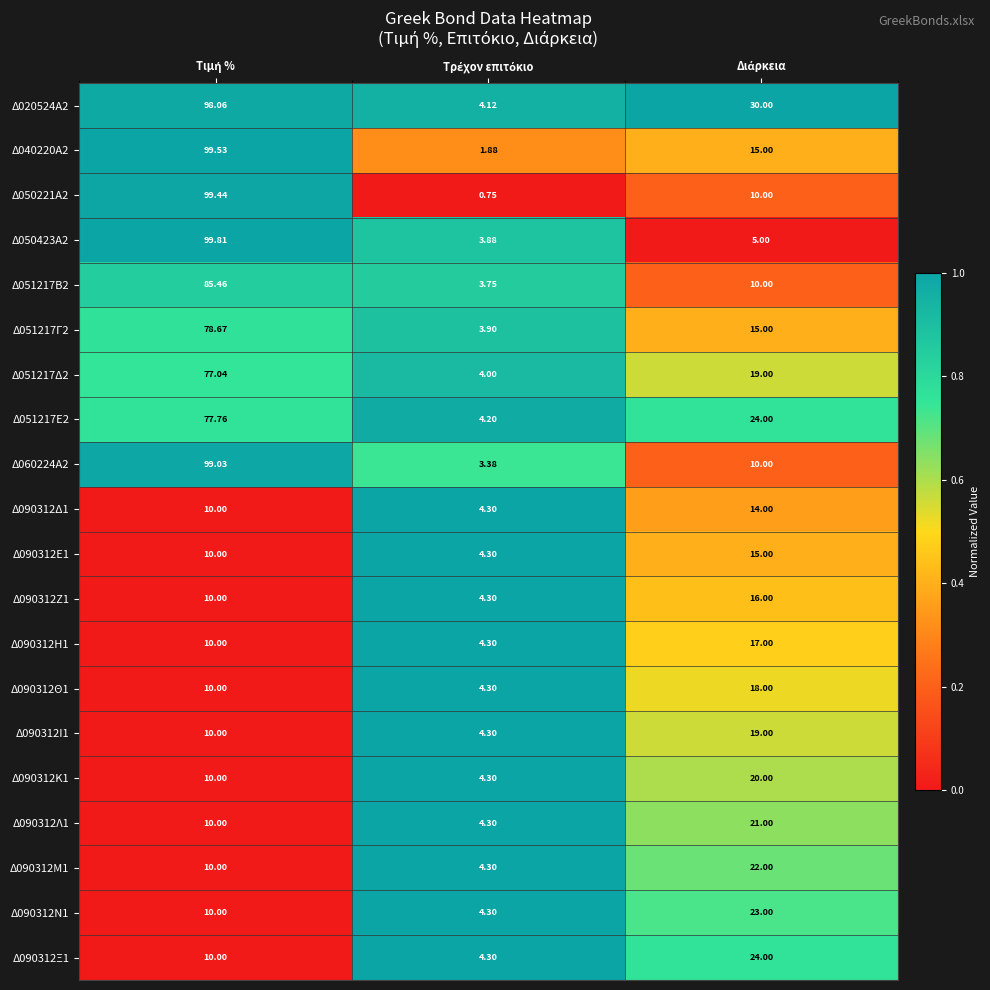

Reading left to right, list all the values displayed in this chart.

Δ020524Α2: Τιμή %=98.1	Τρέχον επιτόκιο=4.1	Διάρκεια=30.0
Δ040220Α2: Τιμή %=99.5	Τρέχον επιτόκιο=1.9	Διάρκεια=15.0
Δ050221Α2: Τιμή %=99.4	Τρέχον επιτόκιο=0.8	Διάρκεια=10.0
Δ050423Α2: Τιμή %=99.8	Τρέχον επιτόκιο=3.9	Διάρκεια=5.0
Δ051217Β2: Τιμή %=85.5	Τρέχον επιτόκιο=3.8	Διάρκεια=10.0
Δ051217Γ2: Τιμή %=78.7	Τρέχον επιτόκιο=3.9	Διάρκεια=15.0
Δ051217Δ2: Τιμή %=77.0	Τρέχον επιτόκιο=4.0	Διάρκεια=19.0
Δ051217Ε2: Τιμή %=77.8	Τρέχον επιτόκιο=4.2	Διάρκεια=24.0
Δ060224Α2: Τιμή %=99.0	Τρέχον επιτόκιο=3.4	Διάρκεια=10.0
Δ090312Δ1: Τιμή %=10.0	Τρέχον επιτόκιο=4.3	Διάρκεια=14.0
Δ090312Ε1: Τιμή %=10.0	Τρέχον επιτόκιο=4.3	Διάρκεια=15.0
Δ090312Ζ1: Τιμή %=10.0	Τρέχον επιτόκιο=4.3	Διάρκεια=16.0
Δ090312Η1: Τιμή %=10.0	Τρέχον επιτόκιο=4.3	Διάρκεια=17.0
Δ090312Θ1: Τιμή %=10.0	Τρέχον επιτόκιο=4.3	Διάρκεια=18.0
Δ090312Ι1: Τιμή %=10.0	Τρέχον επιτόκιο=4.3	Διάρκεια=19.0
Δ090312Κ1: Τιμή %=10.0	Τρέχον επιτόκιο=4.3	Διάρκεια=20.0
Δ090312Λ1: Τιμή %=10.0	Τρέχον επιτόκιο=4.3	Διάρκεια=21.0
Δ090312Μ1: Τιμή %=10.0	Τρέχον επιτόκιο=4.3	Διάρκεια=22.0
Δ090312Ν1: Τιμή %=10.0	Τρέχον επιτόκιο=4.3	Διάρκεια=23.0
Δ090312Ξ1: Τιμή %=10.0	Τρέχον επιτόκιο=4.3	Διάρκεια=24.0